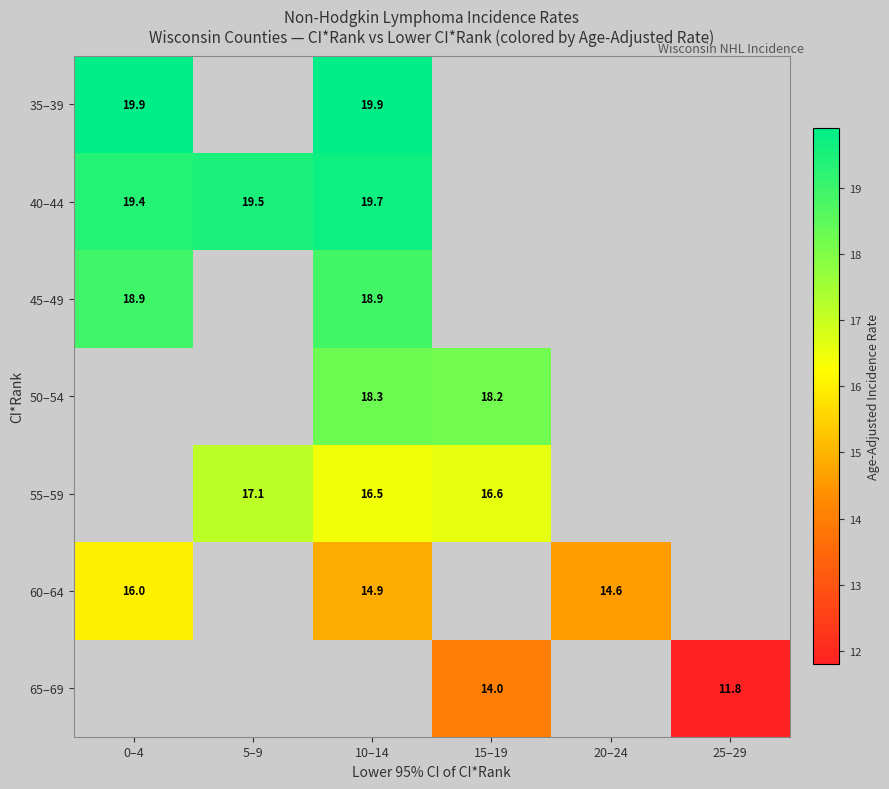

Is it true that 45–49 equals 4.6 at 10–14?

False